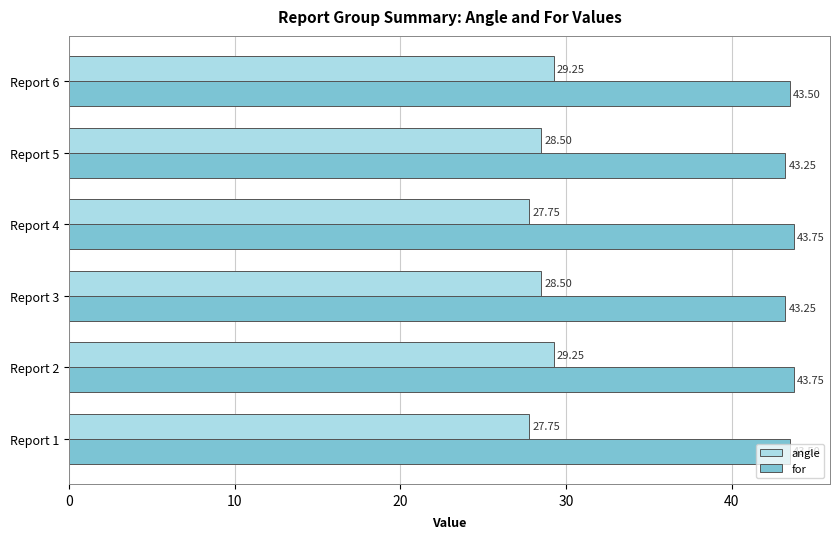

Which series has the largest range (max minus min)?

angle